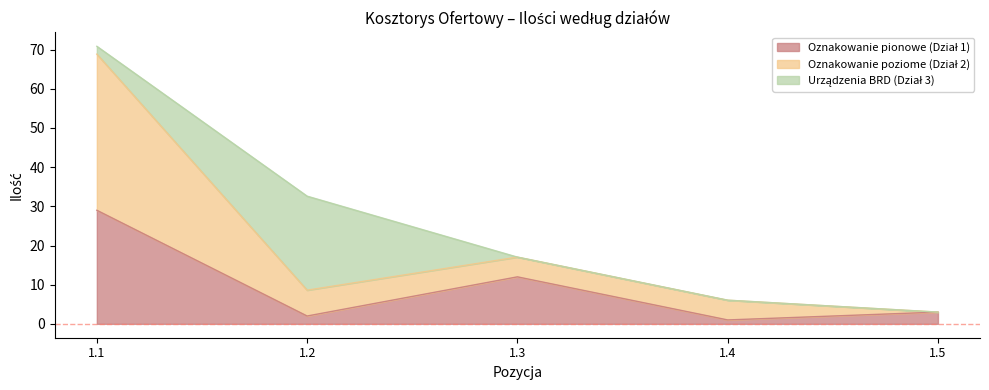

Which series has the largest range (max minus min)?

Oznakowanie poziome (Dział 2)